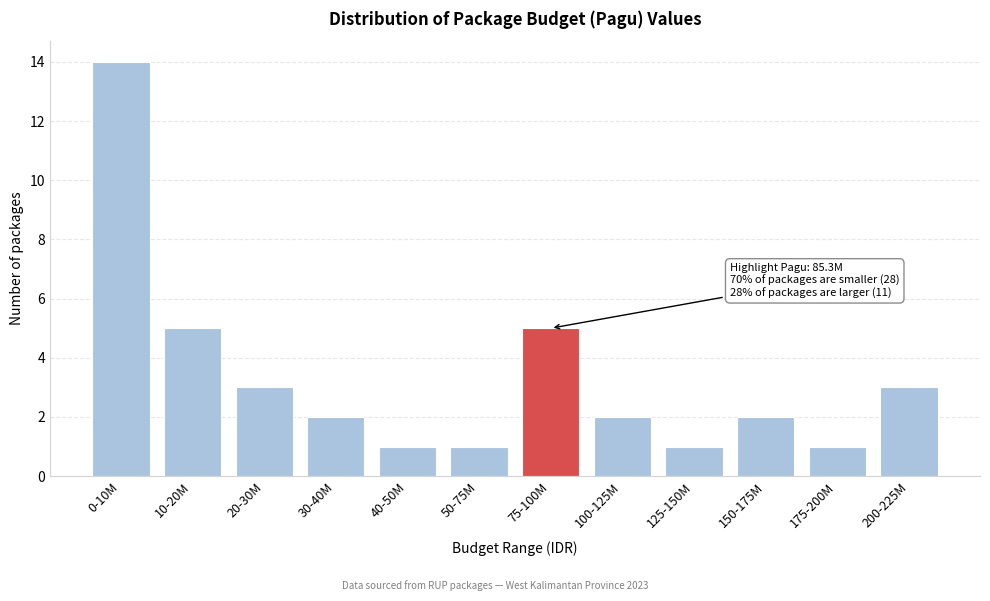

Reading left to right, extract all data points from this chart.

14	5	3	2	1	1	5	2	1	2	1	3